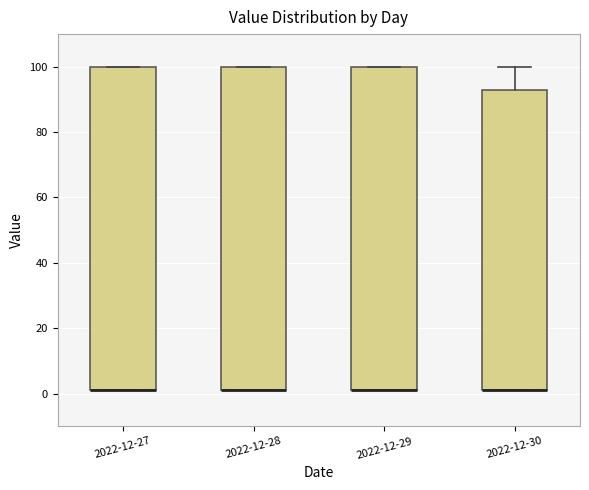

Reading left to right, read every box against the y-axis: the position of its median line, the range the box covers, and the ends of its whiskers. The values are not printed on the chart, so give them approximately, as read against the axis.

2022-12-27: median 2 (drawn on the box's lower edge), box 2 to 100, whiskers 2 to 100
2022-12-28: median 2 (drawn on the box's lower edge), box 2 to 100, whiskers 2 to 100
2022-12-29: median 2 (drawn on the box's lower edge), box 2 to 100, whiskers 2 to 100
2022-12-30: median 2 (drawn on the box's lower edge), box 2 to 92, whiskers 2 to 100